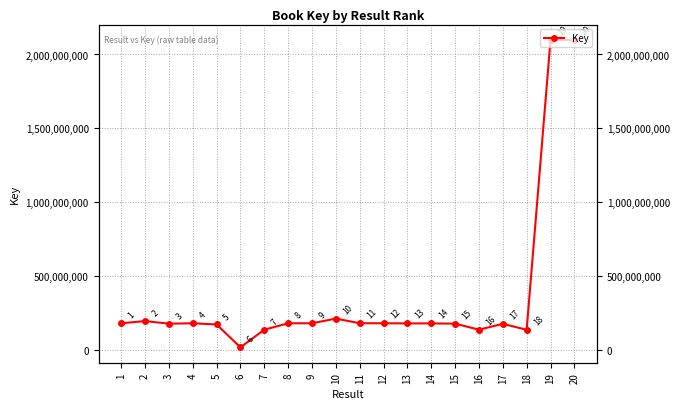

Reading right to left, transcribe all the data shown in this chart.

20=2098523189	19=2098525015	18=138423947	17=178478421	16=138955397	15=179571105	14=181368531	13=181366910	12=182213436	11=182455022	10=213962835	9=182231974	8=182233204	7=138957544	6=19403411	5=174026030	4=182236787	3=179572527	2=197083842	1=182237222